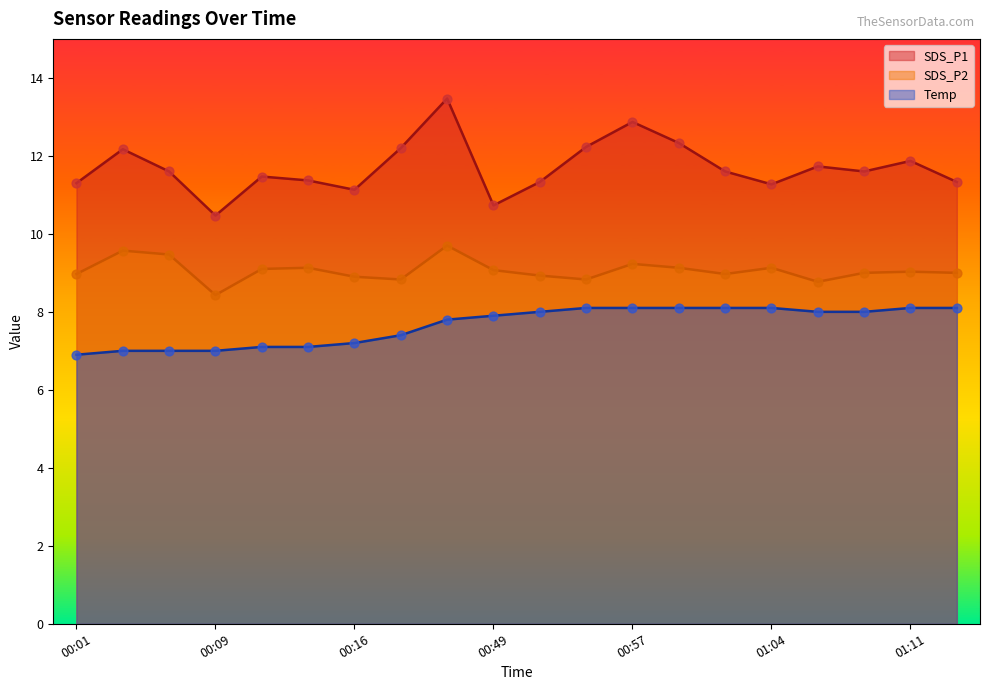

Which series contains the lowest Y value?

Temp